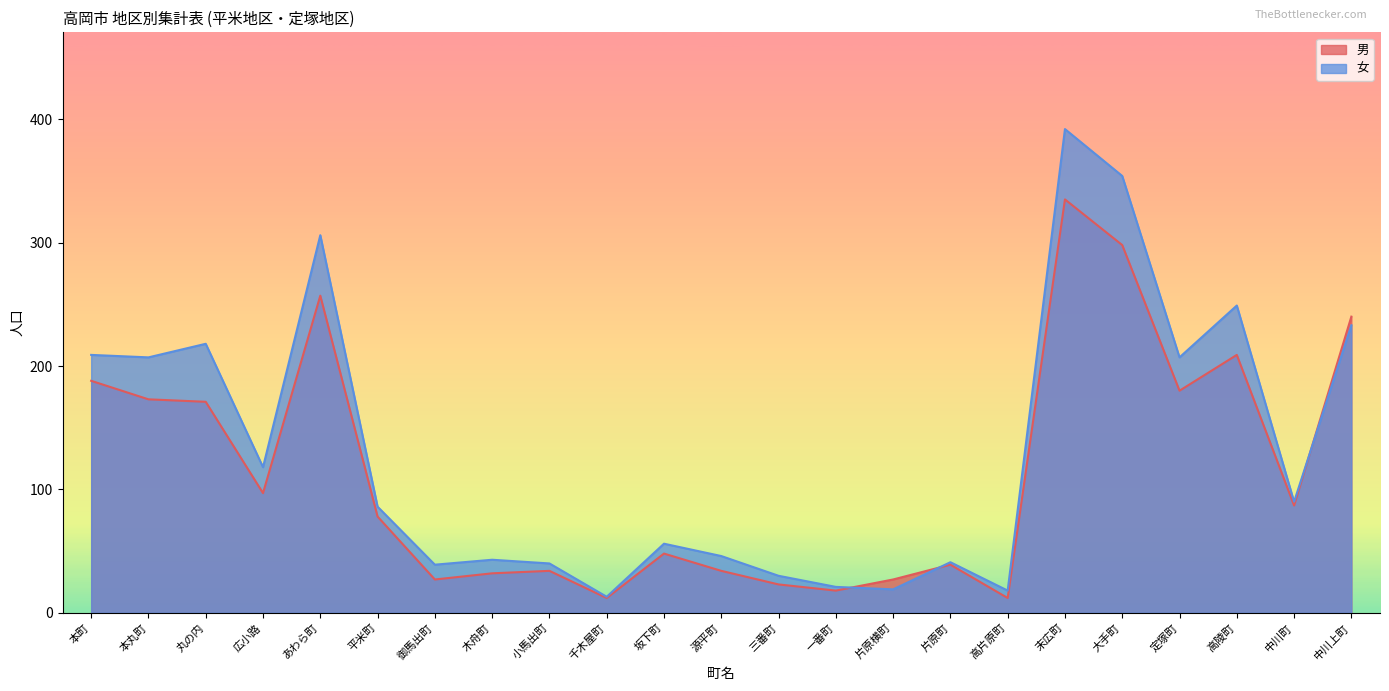

What position from the right is 片原町?

8